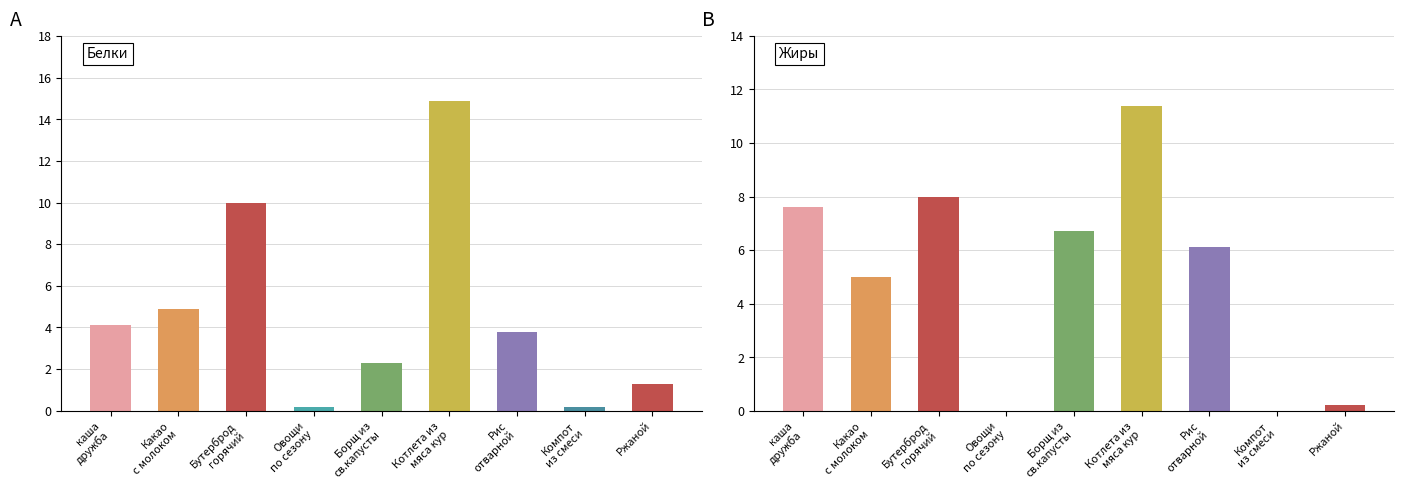

Reading left to right, list all the values displayed in this chart.

Белки: каша
дружба=4.1	Какао
с молоком=4.9	Бутерброд
горячий=10.0	Овощи
по сезону=0.2	Борщ из
св.капусты=2.3	Котлета из
мяса кур=14.9	Рис
отварной=3.8	Компот
из смеси=0.2	Ржаной=1.3
Жиры: каша
дружба=7.6	Какао
с молоком=5.0	Бутерброд
горячий=8.0	Овощи
по сезону=0.0	Борщ из
св.капусты=6.7	Котлета из
мяса кур=11.4	Рис
отварной=6.1	Компот
из смеси=0.0	Ржаной=0.2